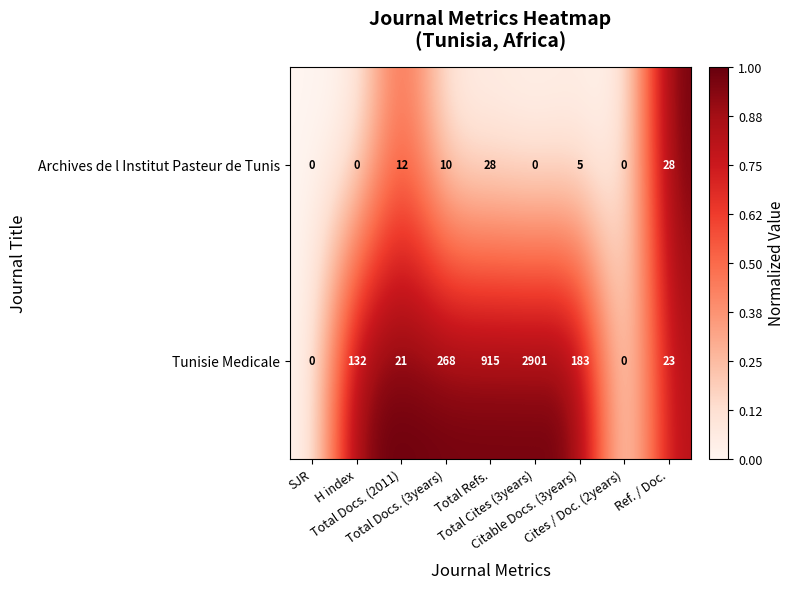

What is the difference between the maximum and second lowest values in the Archives de l Institut Pasteur de Tunis series?

28